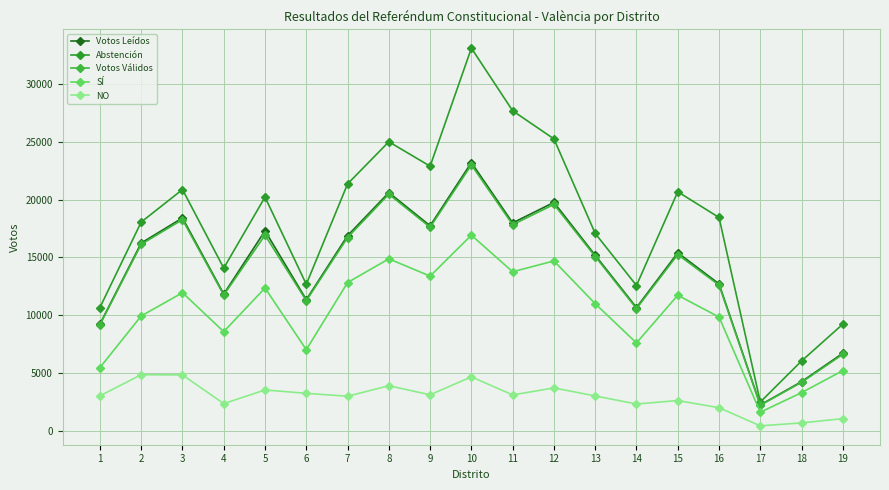

Count the number of categories in the chart.

19